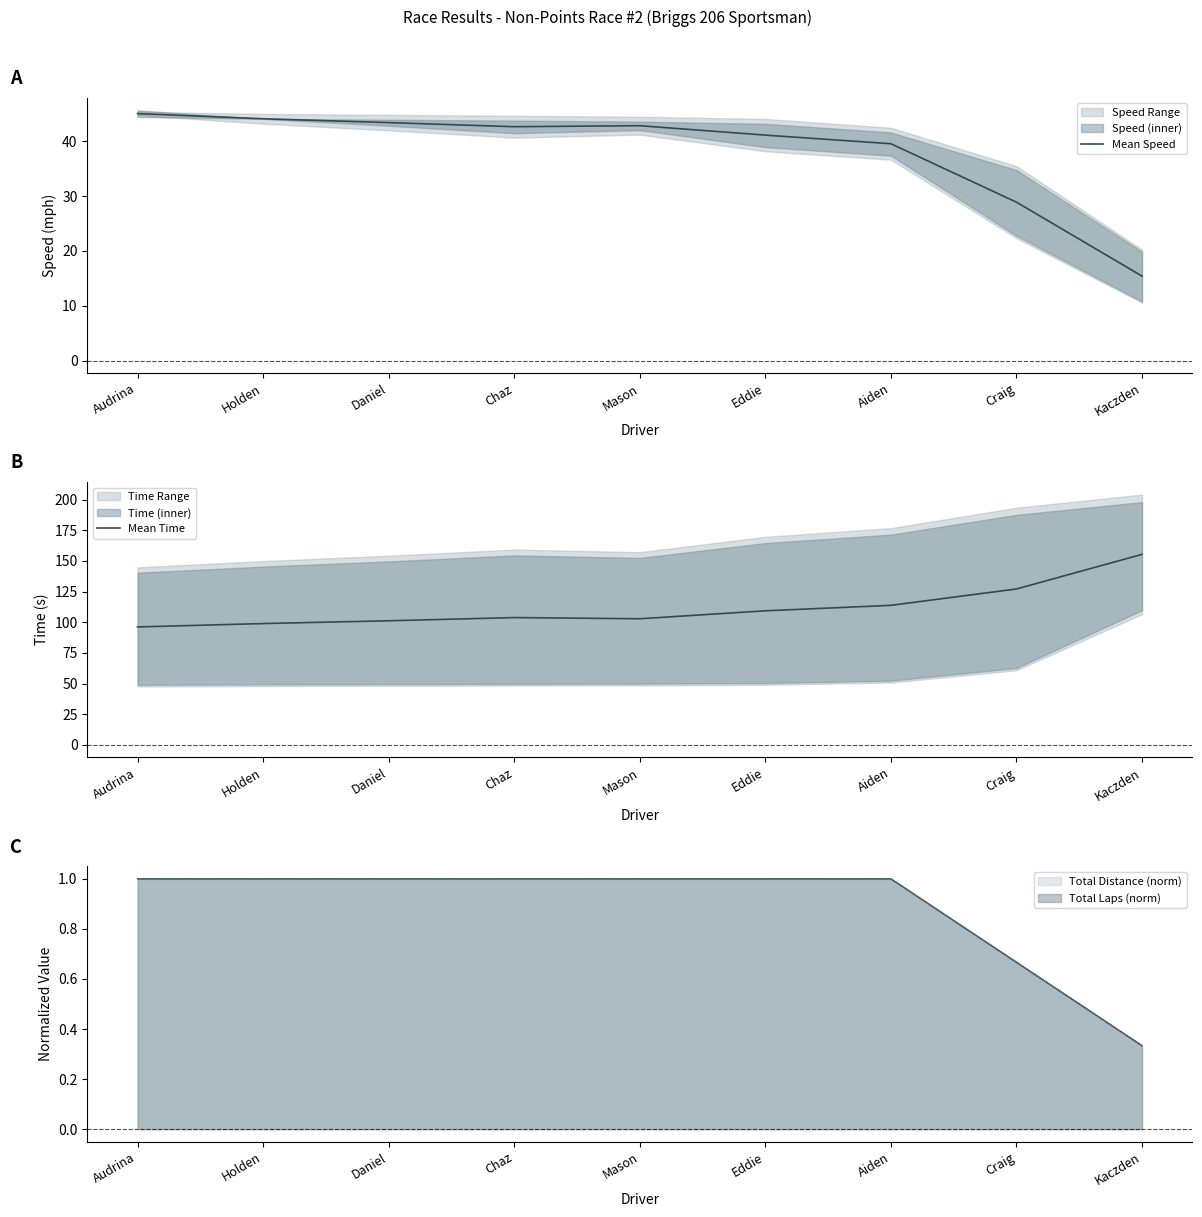

What is the difference between the maximum and minimum values in the Mean Time series?

59.2